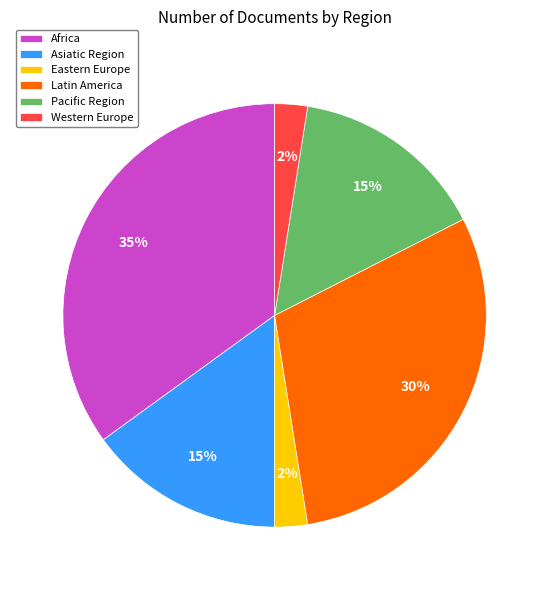

Count the number of slices in the pie.

6